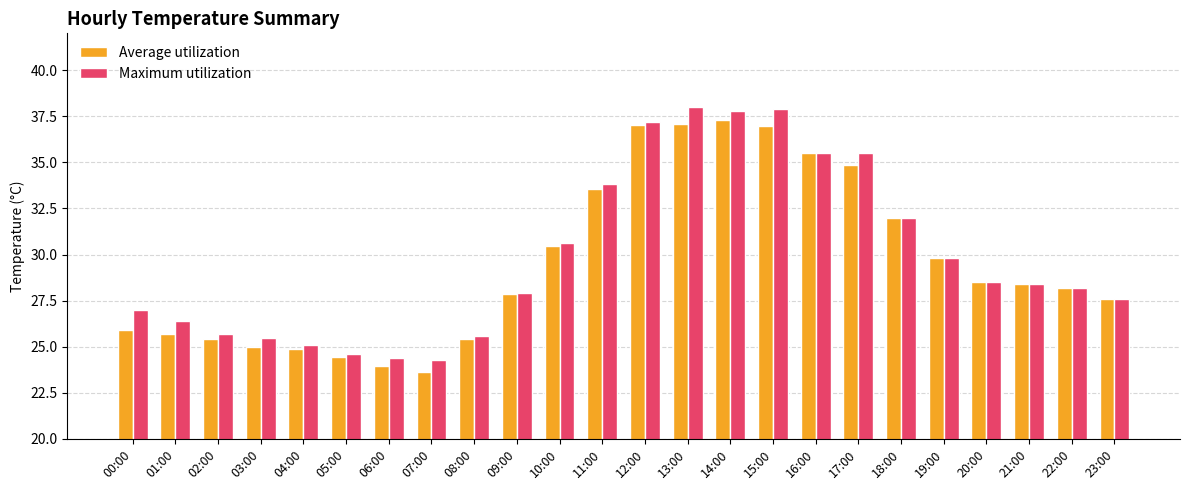

What is the approximate value of Maximum utilization at 23:00?

27.6